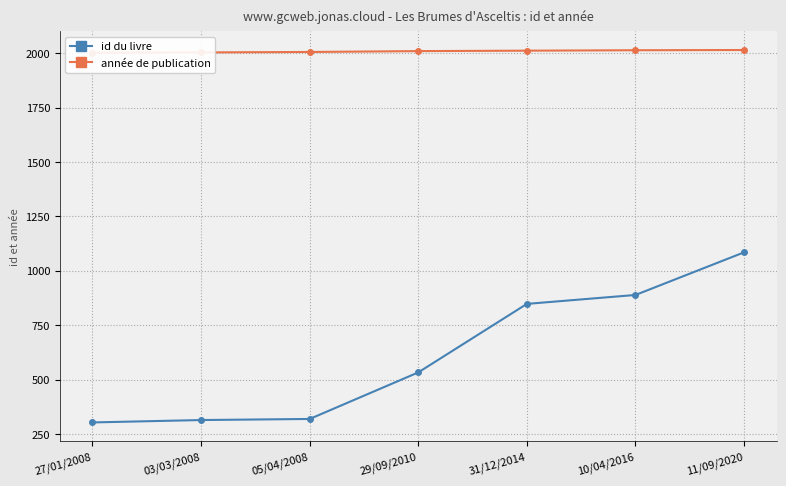

What is the difference between the id du livre values at 31/12/2014 and 11/09/2020?

237